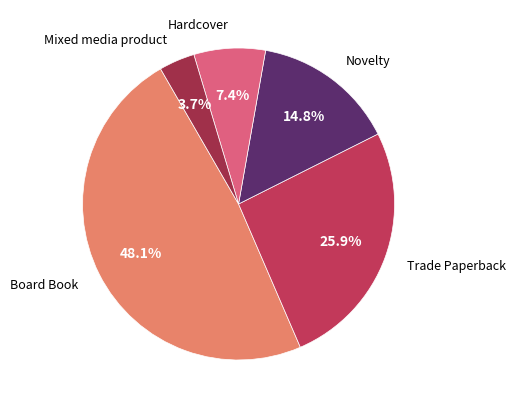

To the nearest percent, what is the average slice percentage?

20%